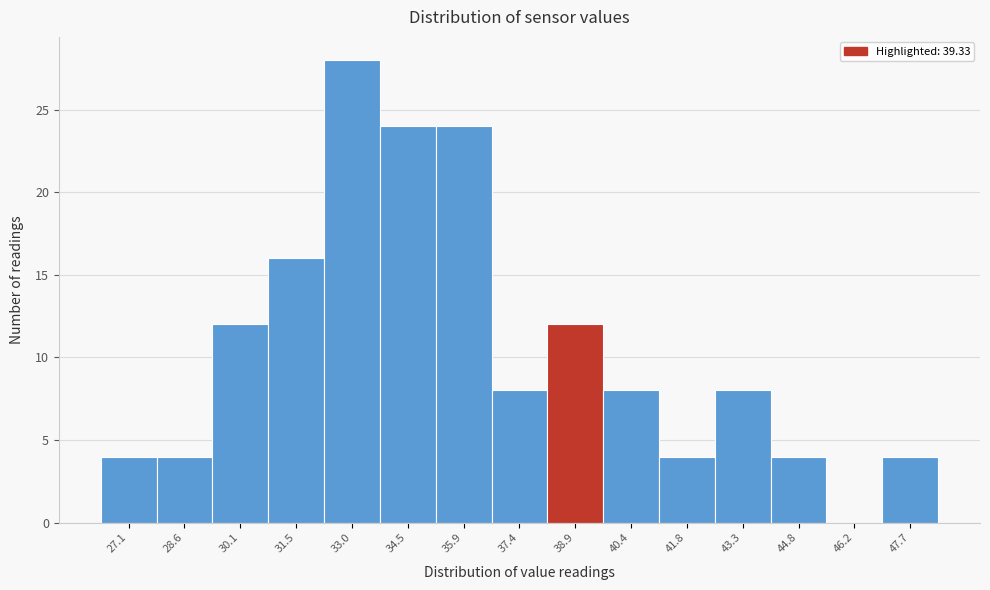

Reading left to right, transcribe all the data shown in this chart.

27.1=4	28.6=4	30.1=12	31.5=16	33.0=28	34.5=24	35.9=24	37.4=8	38.9=12	40.4=8	41.8=4	43.3=8	44.8=4	46.2=0	47.7=4